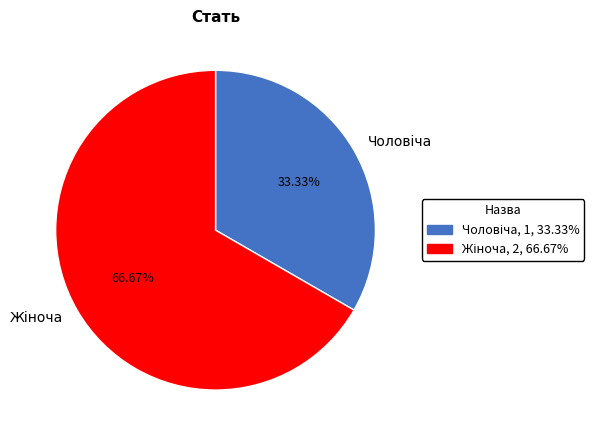

Does any single category account for the majority?

Yes